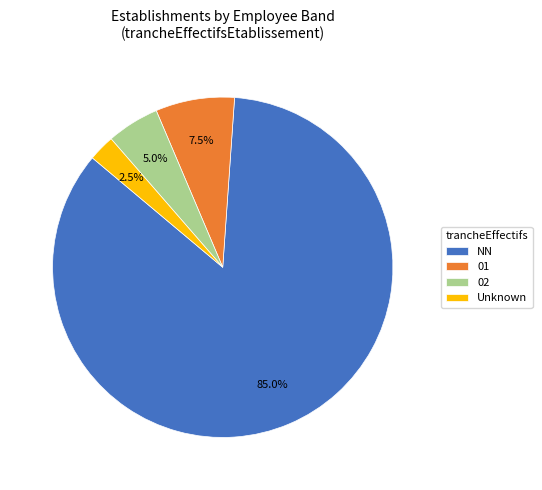

Rank the categories by value from lowest to highest.

Unknown, 02, 01, NN